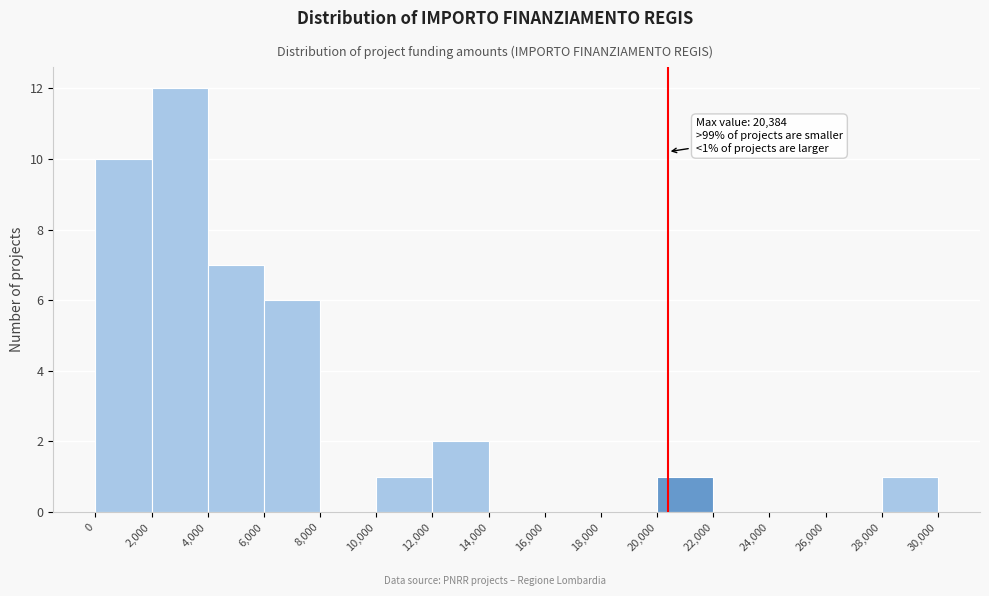

Over which range of the x-axis is the bar tallest?

2,000 to 4,000